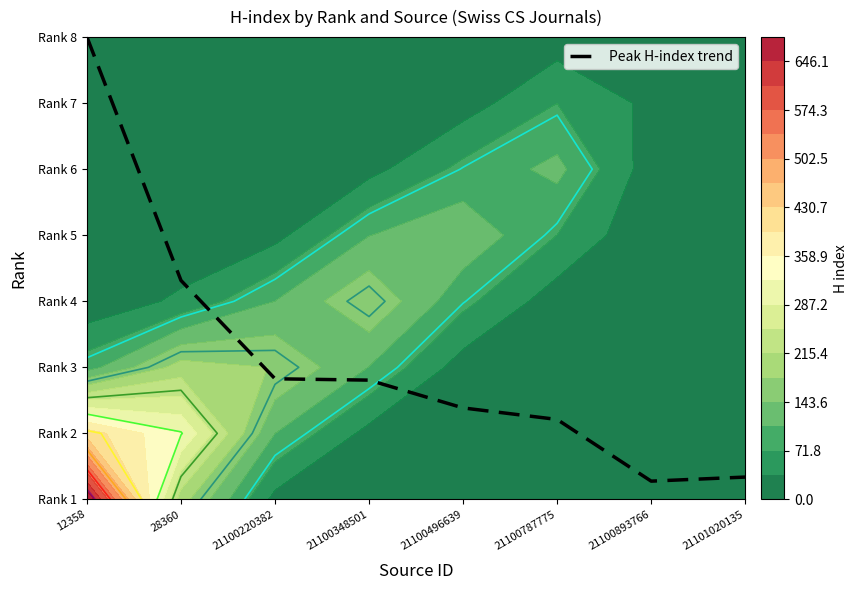

Read the value at 21100348501.

1.8